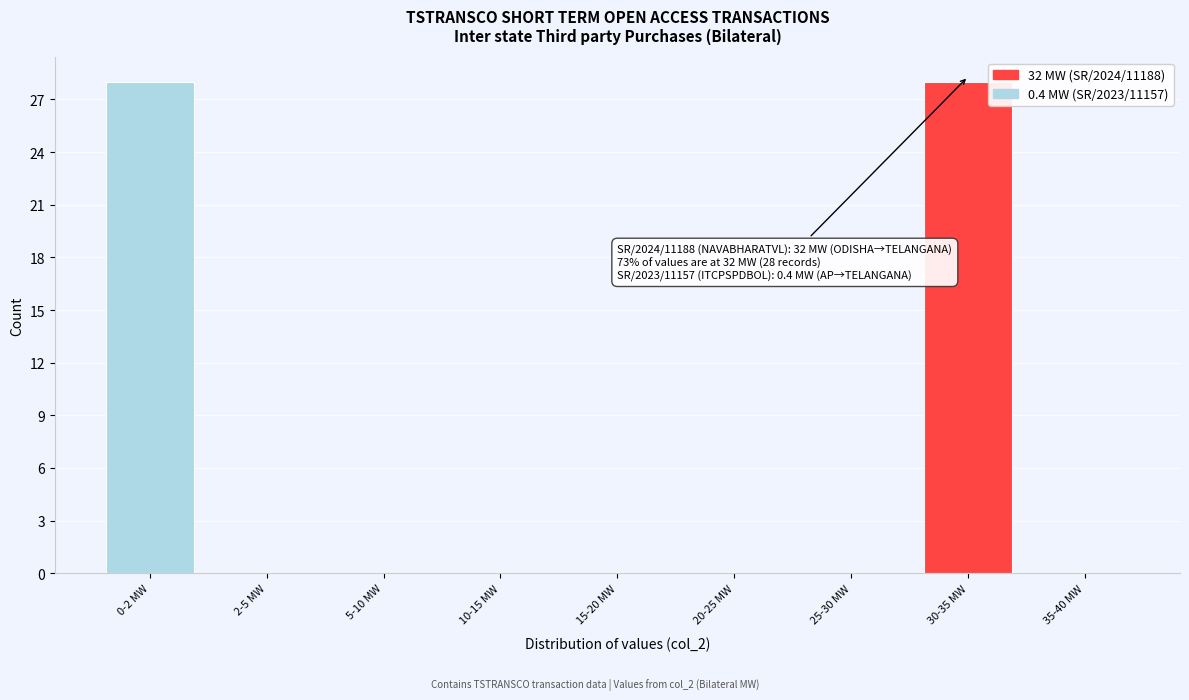

Reading left to right, extract all data points from this chart.

0-2 MW=28	2-5 MW=0	5-10 MW=0	10-15 MW=0	15-20 MW=0	20-25 MW=0	25-30 MW=0	30-35 MW=28	35-40 MW=0